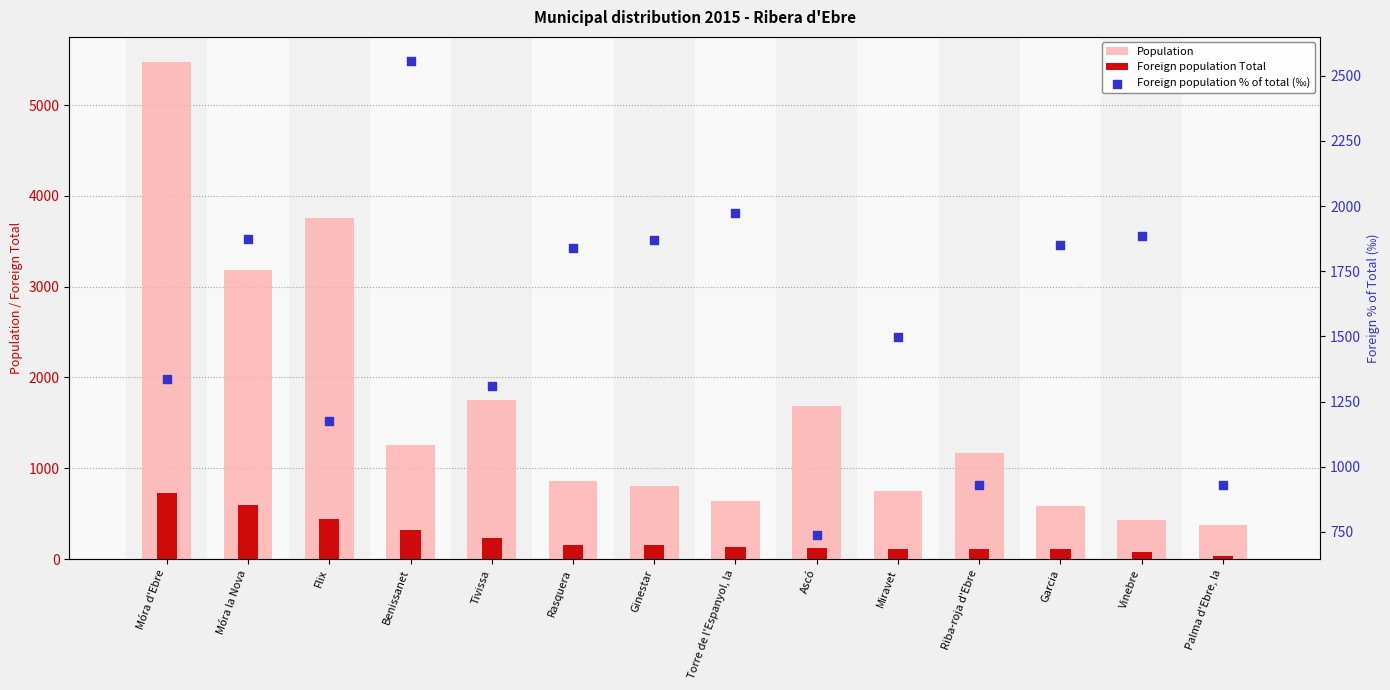

Which series contains the lowest Y value?

Foreign population Total